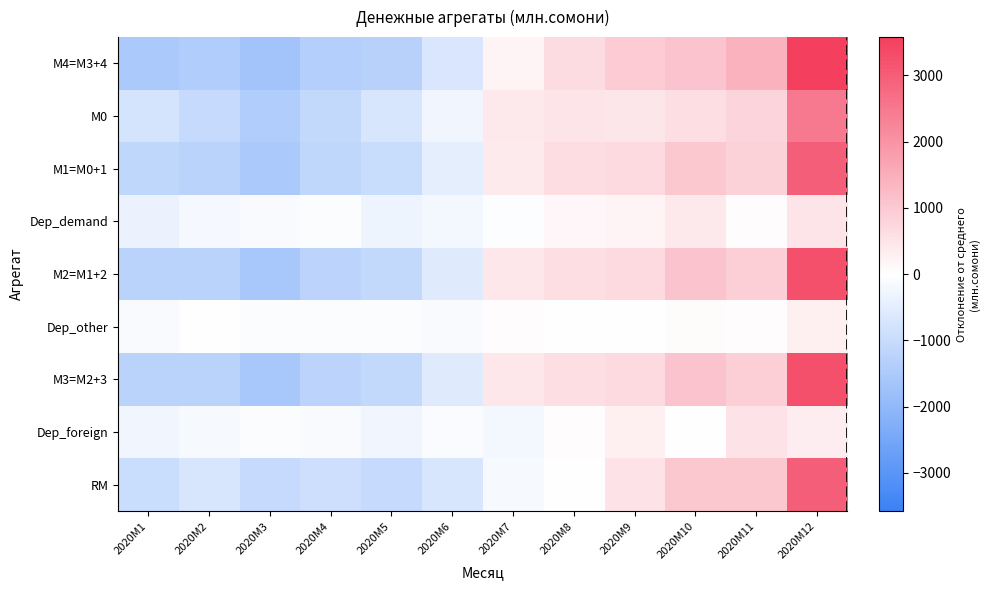

What is the spread (max minus min) of values at 2020M3?

1608.2